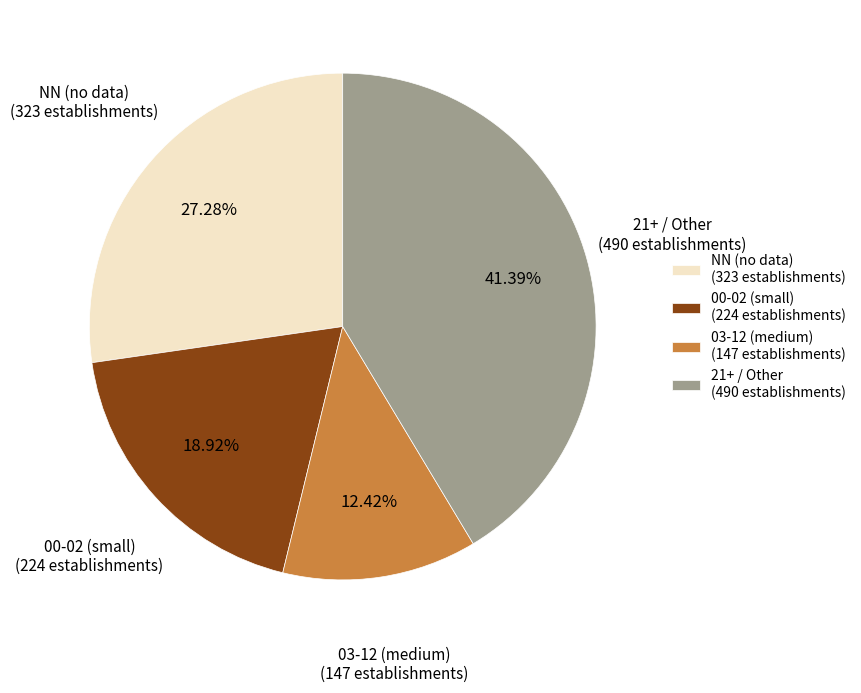

Approximately how many times larger is the value at 00-02 (small) (224 establishments) compared to 03-12 (medium) (147 establishments)?

1.5